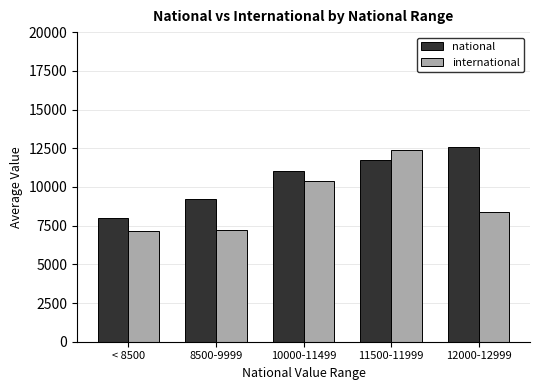

Rank the series by their average value, from lowest to highest.

international, national